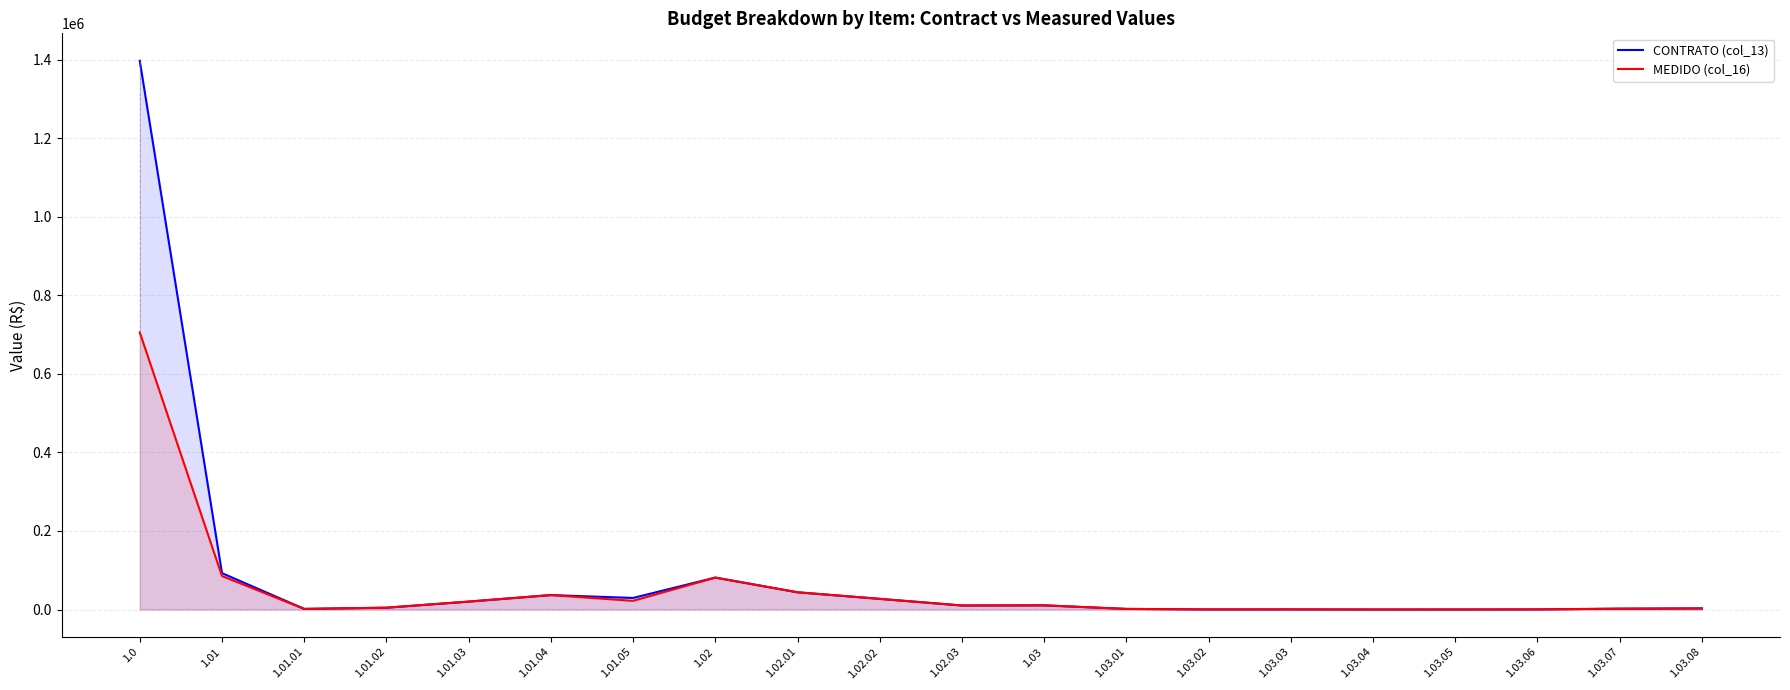

What is the sum of the MEDIDO (col_16) values at 1.01.04 and 1.02.03?

47029.1